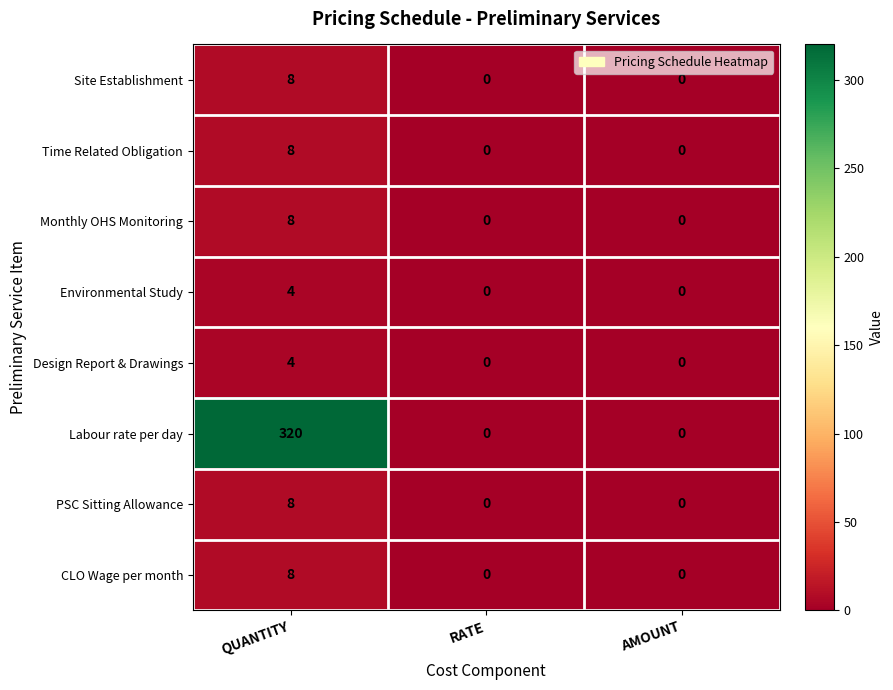

Reading left to right, list all the values displayed in this chart.

Site Establishment: QUANTITY=8	RATE=0	AMOUNT=0
Time Related Obligation: QUANTITY=8	RATE=0	AMOUNT=0
Monthly OHS Monitoring: QUANTITY=8	RATE=0	AMOUNT=0
Environmental Study: QUANTITY=4	RATE=0	AMOUNT=0
Design Report & Drawings: QUANTITY=4	RATE=0	AMOUNT=0
Labour rate per day: QUANTITY=320	RATE=0	AMOUNT=0
PSC Sitting Allowance: QUANTITY=8	RATE=0	AMOUNT=0
CLO Wage per month: QUANTITY=8	RATE=0	AMOUNT=0